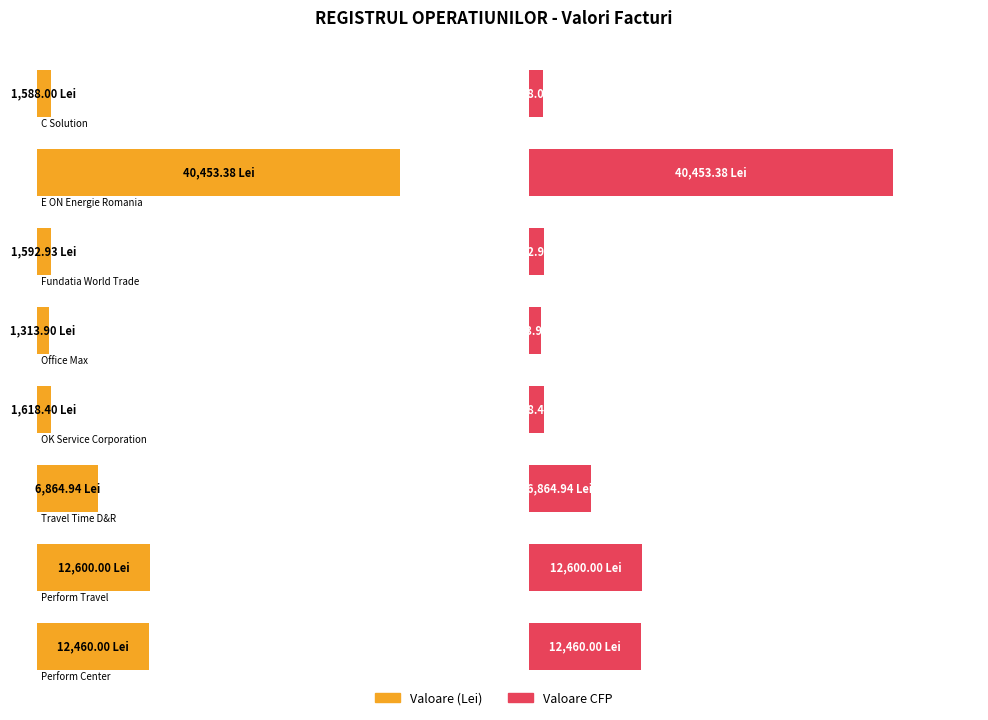

Reading left to right, transcribe all the data shown in this chart.

Valoare (Lei): C Solution=1588.0	E ON Energie Romania=40453.4	Fundatia World Trade=1592.9	Office Max=1313.9	OK Service Corporation=1618.4	Travel Time D&R=6864.9	Perform Travel=12600.0	Perform Center=12460.0
Valoare CFP: C Solution=1588.0	E ON Energie Romania=40453.4	Fundatia World Trade=1592.9	Office Max=1313.9	OK Service Corporation=1618.4	Travel Time D&R=6864.9	Perform Travel=12600.0	Perform Center=12460.0